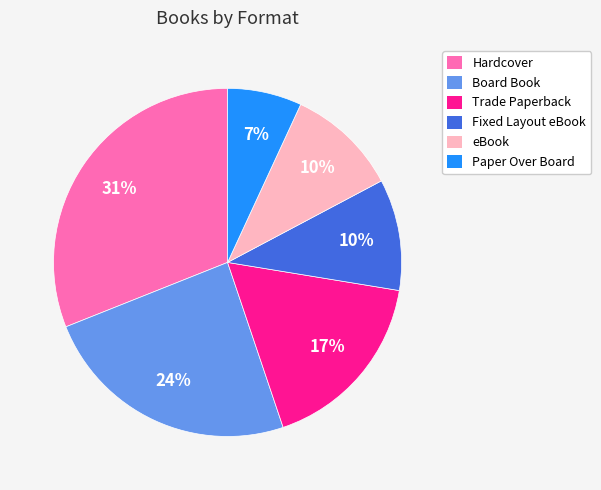

Which category has the smallest portion of the pie?

Paper Over Board